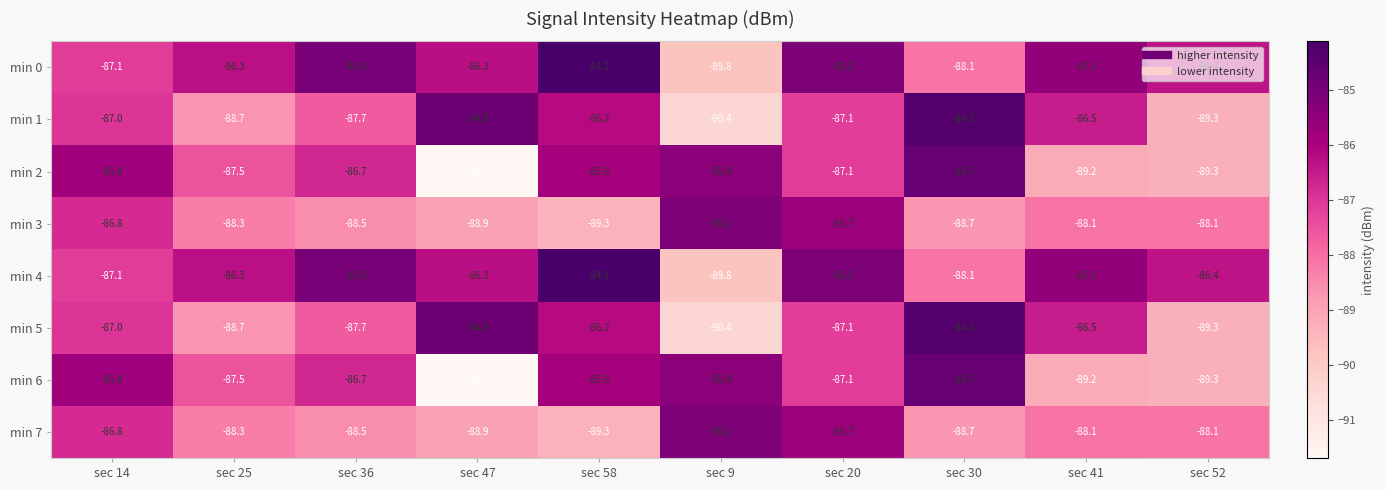

Is the value of min 4 at sec 25 greater than the value of min 2 at sec 25?

Yes